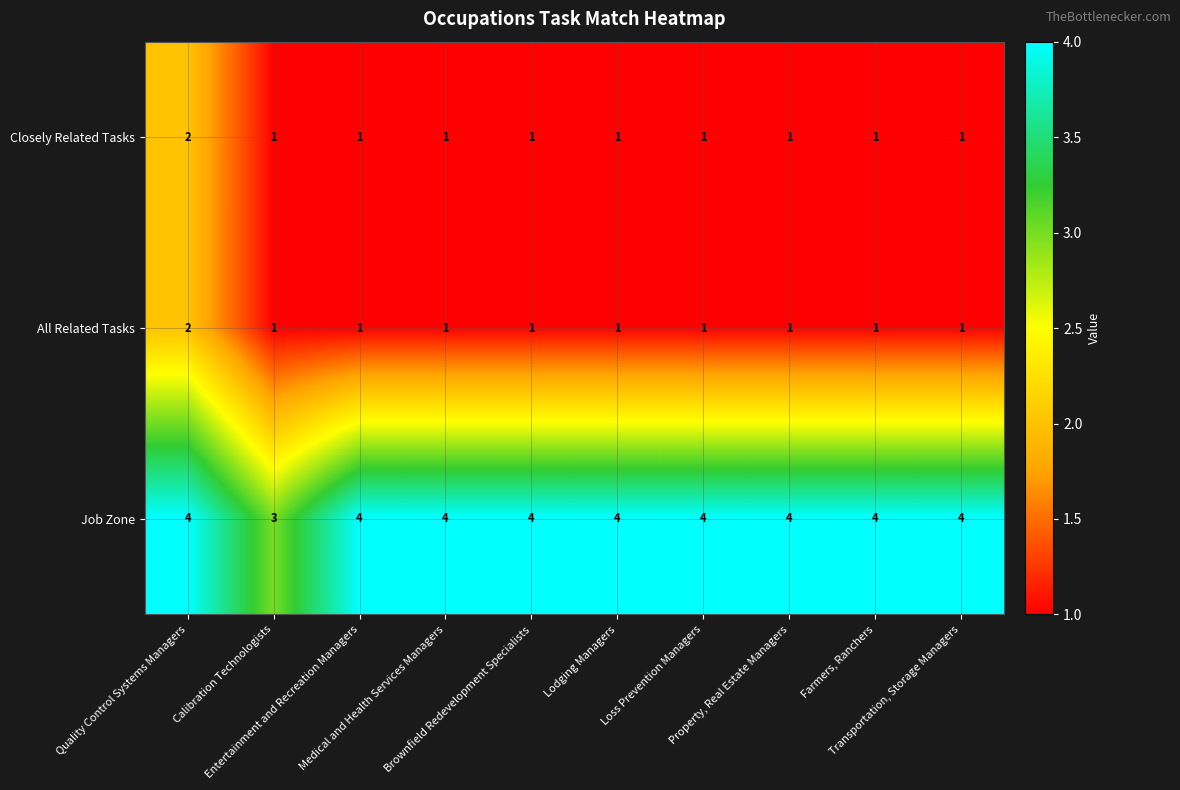

What is the maximum value shown in the chart?

4